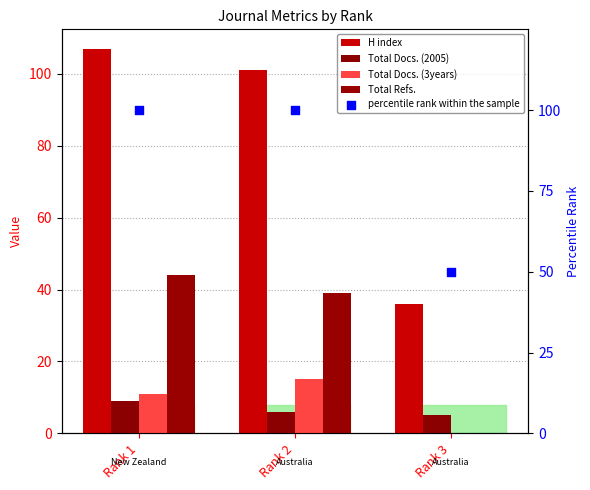

Which series reaches the maximum Y coordinate?

H index